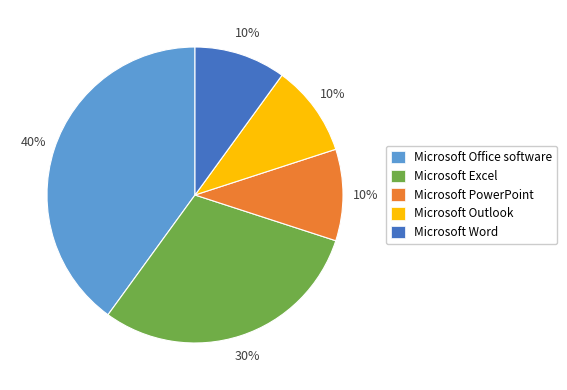

Count the number of slices in the pie.

5